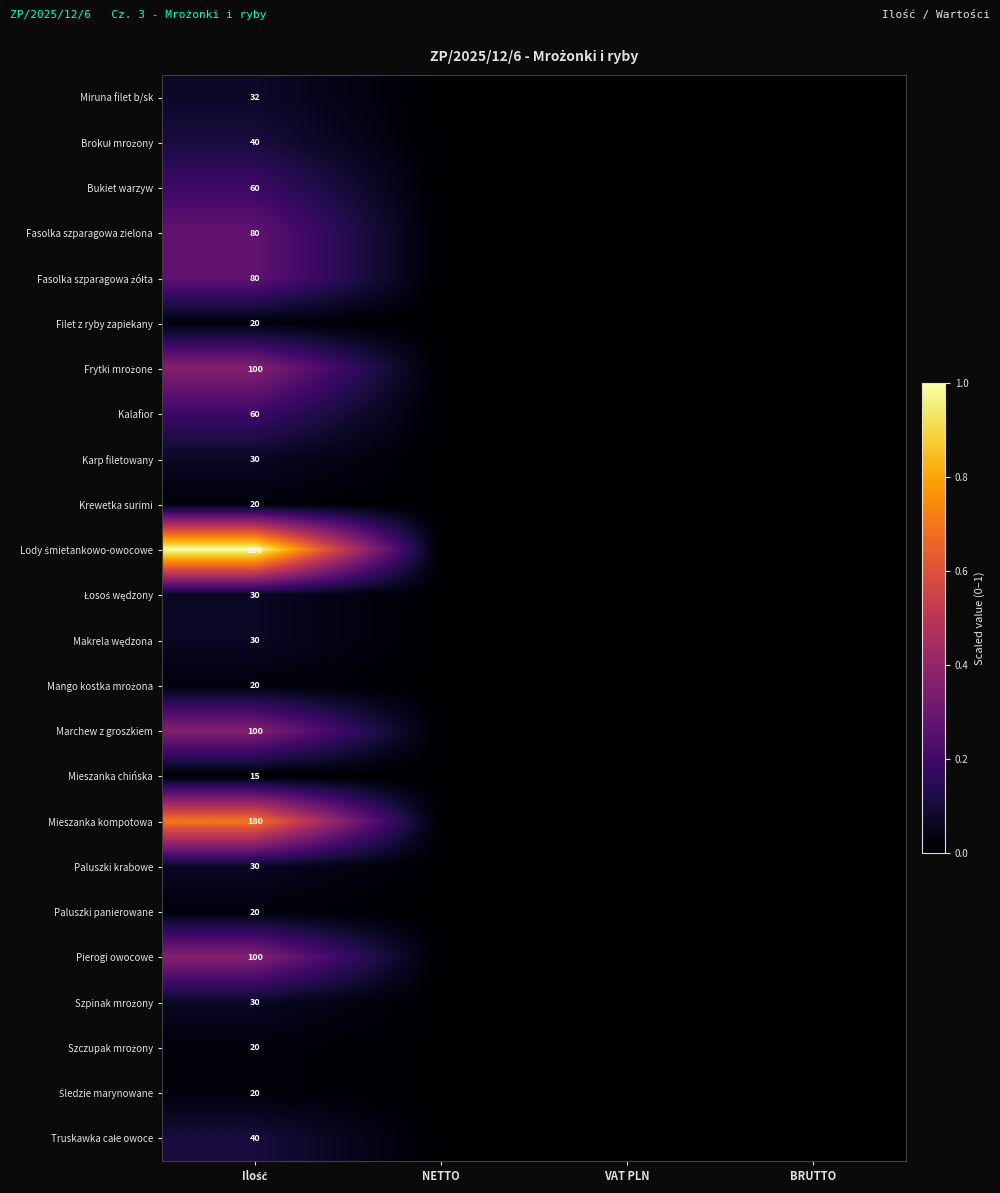

How many data points in Kalafior are above 0?

1